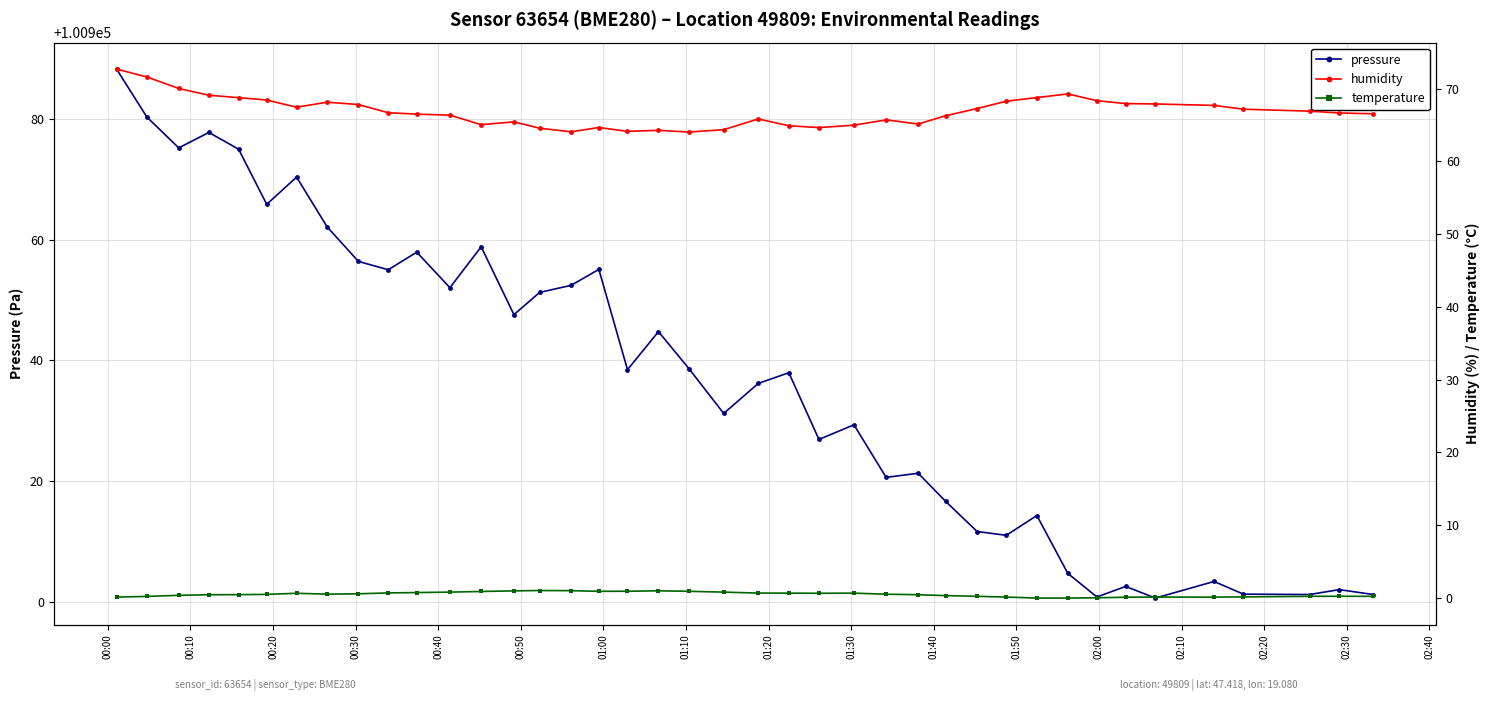

How many values in the pressure series are below 100938?

20